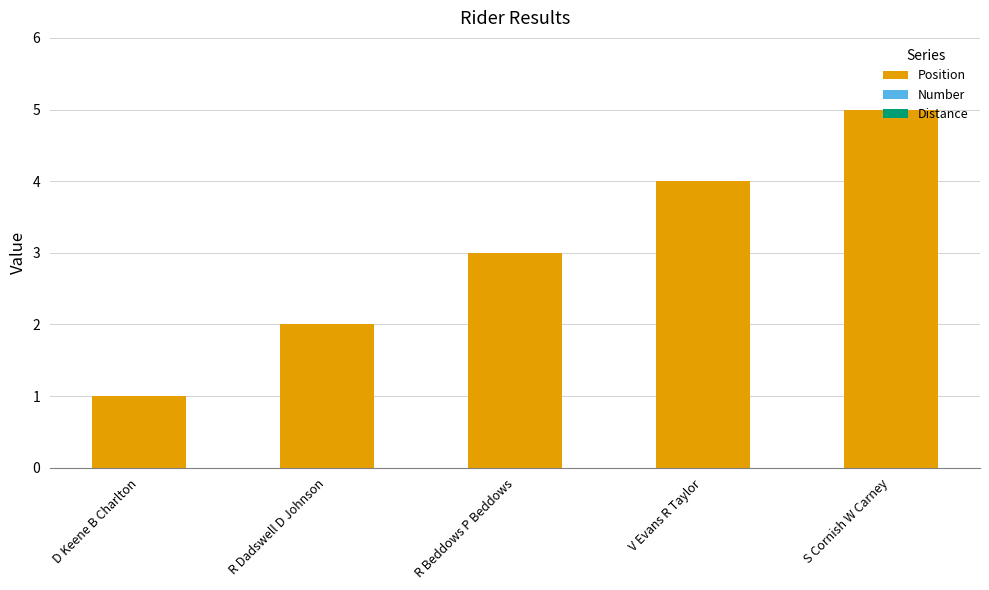

The value at D Keene B Charlton is 1. True or false?

True